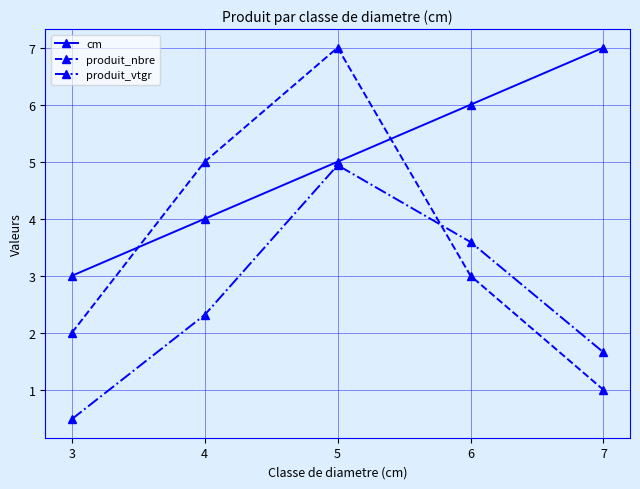

How many categories are shown in the chart?

5